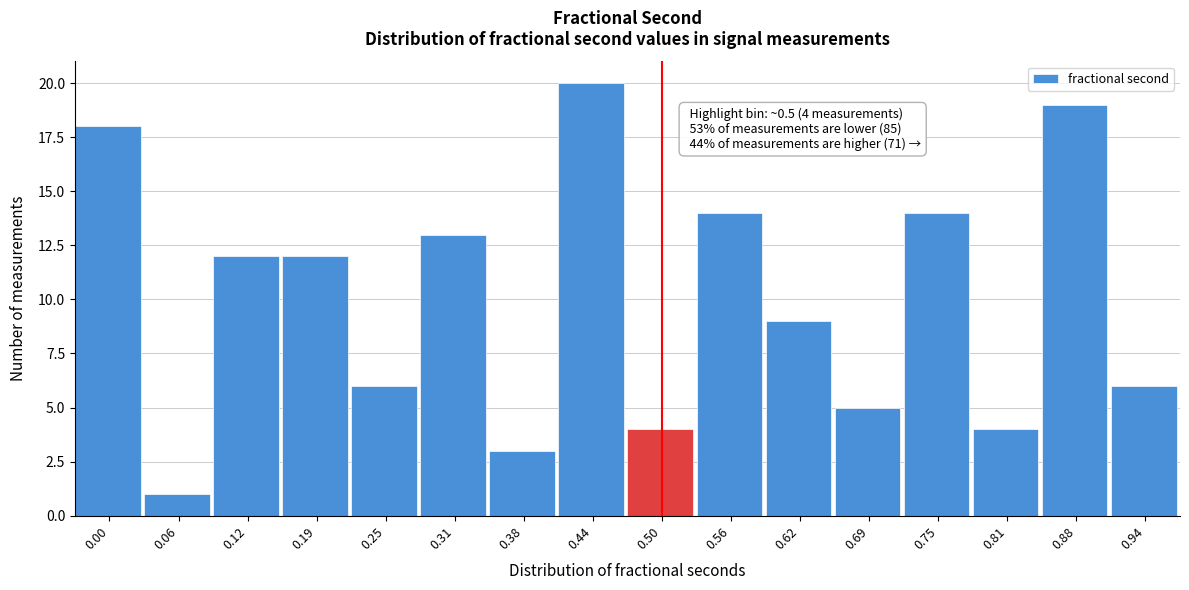

Reading left to right, what are all the values shown in this chart?

0.00=18	0.06=1	0.12=12	0.19=12	0.25=6	0.31=13	0.38=3	0.44=20	0.50=4	0.56=14	0.62=9	0.69=5	0.75=14	0.81=4	0.88=19	0.94=6